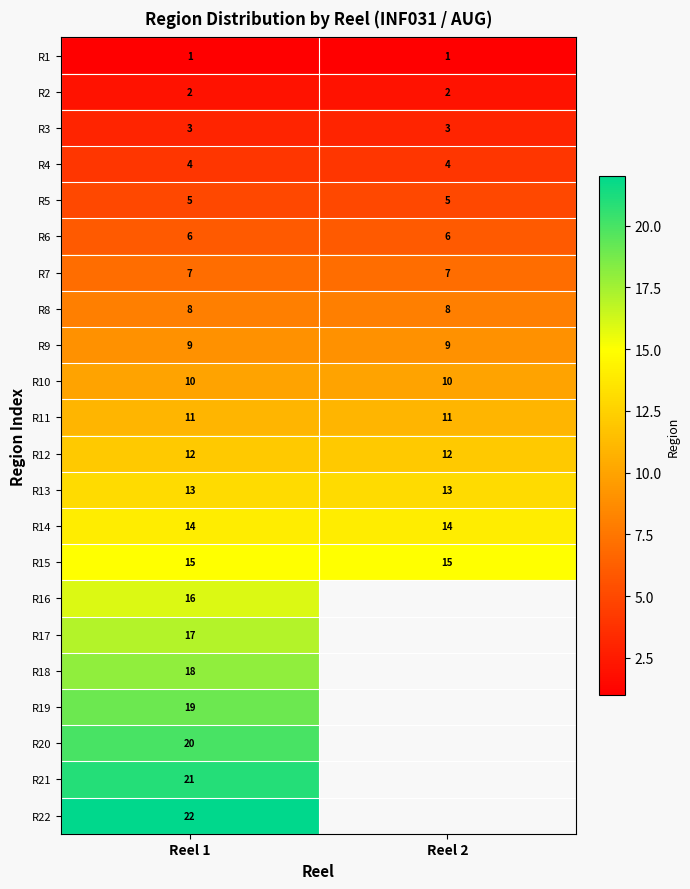

What is the difference between the highest and lowest values at Reel 2?

14.0